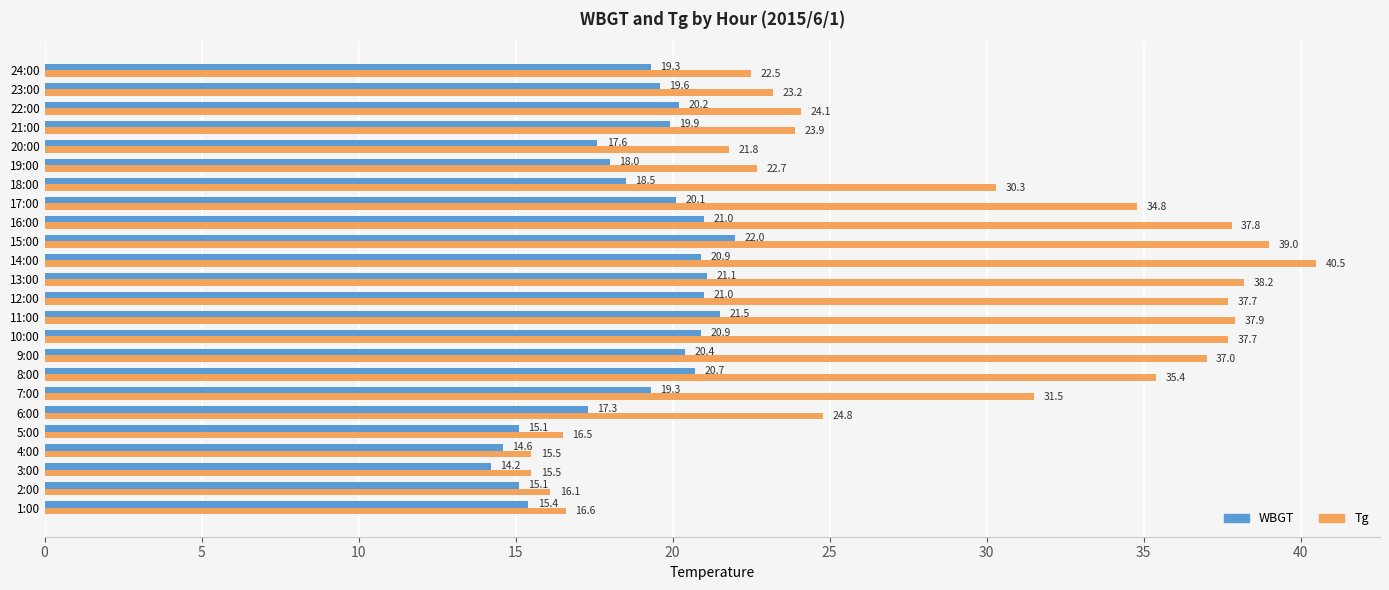

At how many categories does at least one series exceed 27?

12